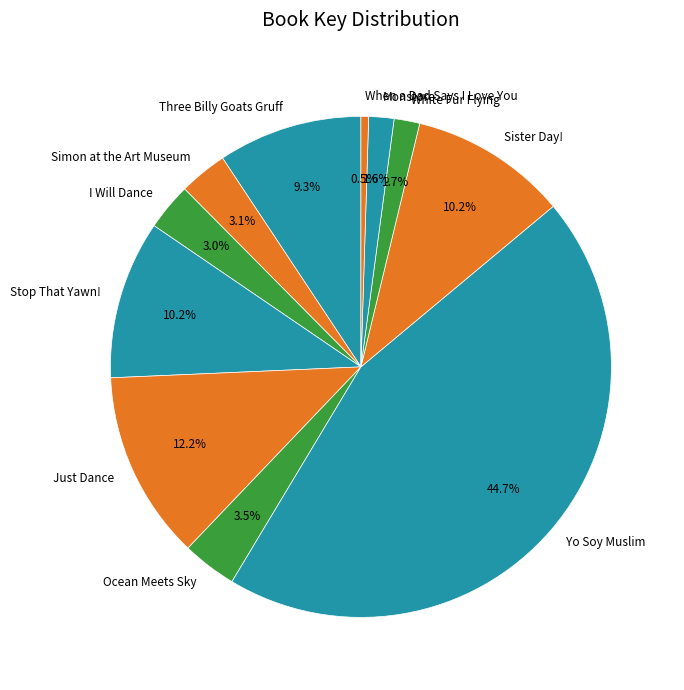

The Simon at the Art Museum slice represents 3% of the pie. True or false?

True